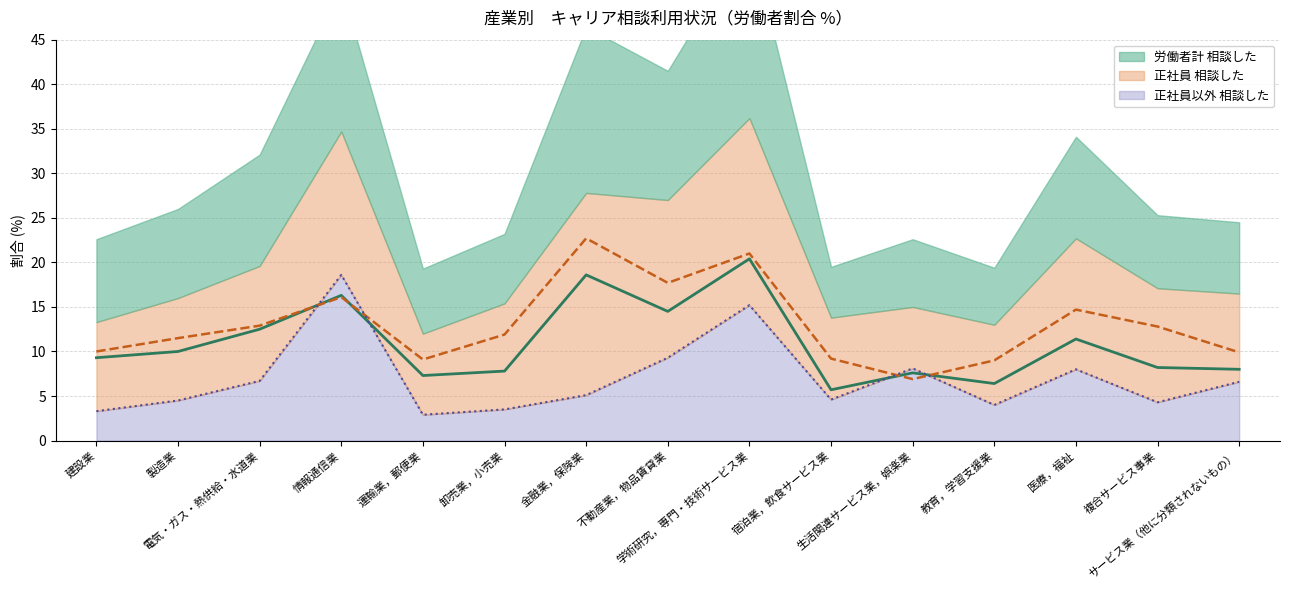

Reading left to right, what are all the values shown in this chart?

労働者計 相談した（線）: 建設業=9.3	製造業=10.0	電気・ガス・熱供給・水道業=12.5	情報通信業=16.3	運輸業，郵便業=7.3	卸売業，小売業=7.8	金融業，保険業=18.6	不動産業，物品賃貸業=14.5	学術研究，専門・技術サービス業=20.4	宿泊業，飲食サービス業=5.7	生活関連サービス業，娯楽業=7.6	教育，学習支援業=6.4	医療，福祉=11.4	複合サービス事業=8.2	サービス業（他に分類されないもの）=8.0
正社員 相談した（線）: 建設業=10.0	製造業=11.5	電気・ガス・熱供給・水道業=12.9	情報通信業=16.1	運輸業，郵便業=9.1	卸売業，小売業=11.9	金融業，保険業=22.7	不動産業，物品賃貸業=17.7	学術研究，専門・技術サービス業=21.0	宿泊業，飲食サービス業=9.2	生活関連サービス業，娯楽業=6.9	教育，学習支援業=9.0	医療，福祉=14.7	複合サービス事業=12.8	サービス業（他に分類されないもの）=9.9
正社員以外 相談した（線）: 建設業=3.3	製造業=4.5	電気・ガス・熱供給・水道業=6.7	情報通信業=18.6	運輸業，郵便業=2.9	卸売業，小売業=3.5	金融業，保険業=5.1	不動産業，物品賃貸業=9.3	学術研究，専門・技術サービス業=15.2	宿泊業，飲食サービス業=4.6	生活関連サービス業，娯楽業=8.1	教育，学習支援業=4.0	医療，福祉=8.0	複合サービス事業=4.3	サービス業（他に分類されないもの）=6.6